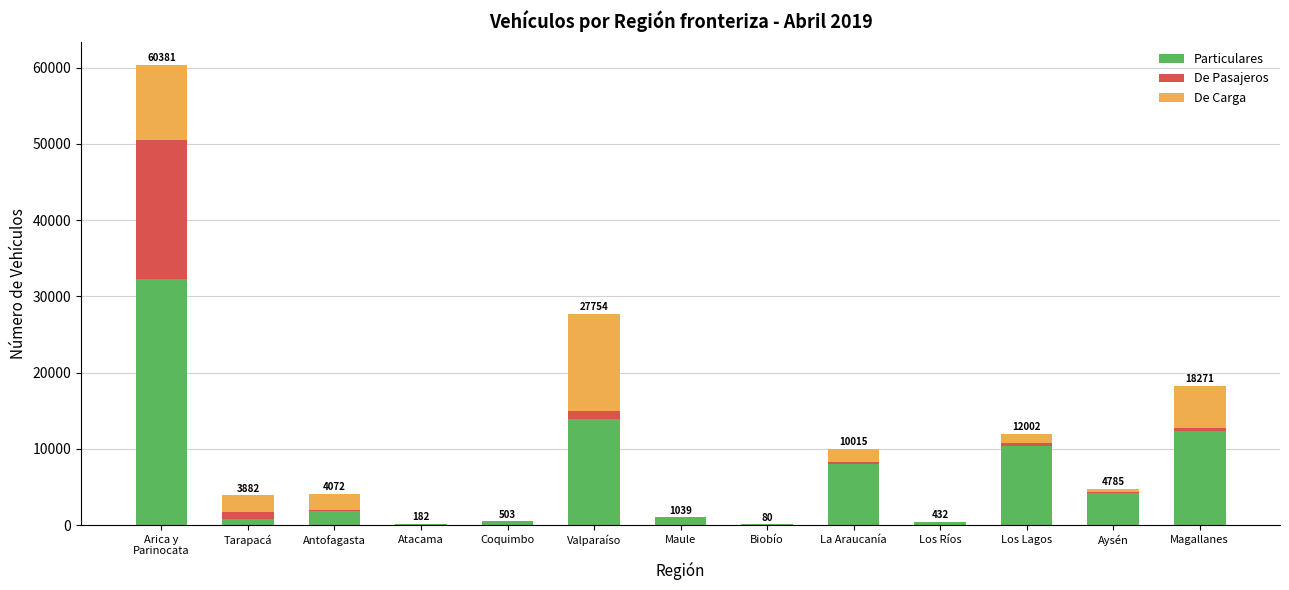

Is it true that Particulares equals 12345 at Magallanes?

True